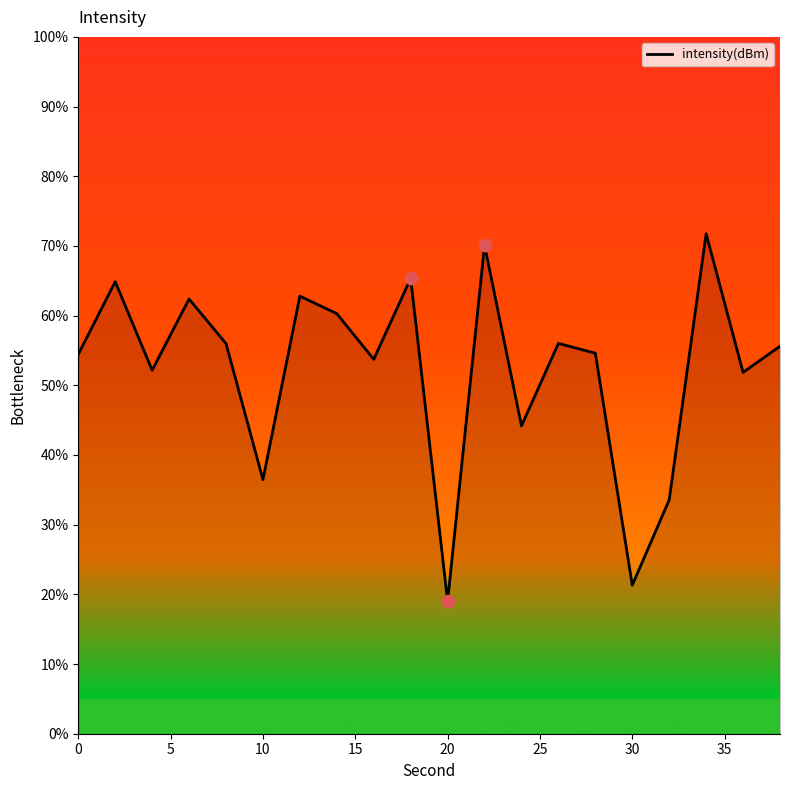

What is the minimum value shown in the chart?

19.0